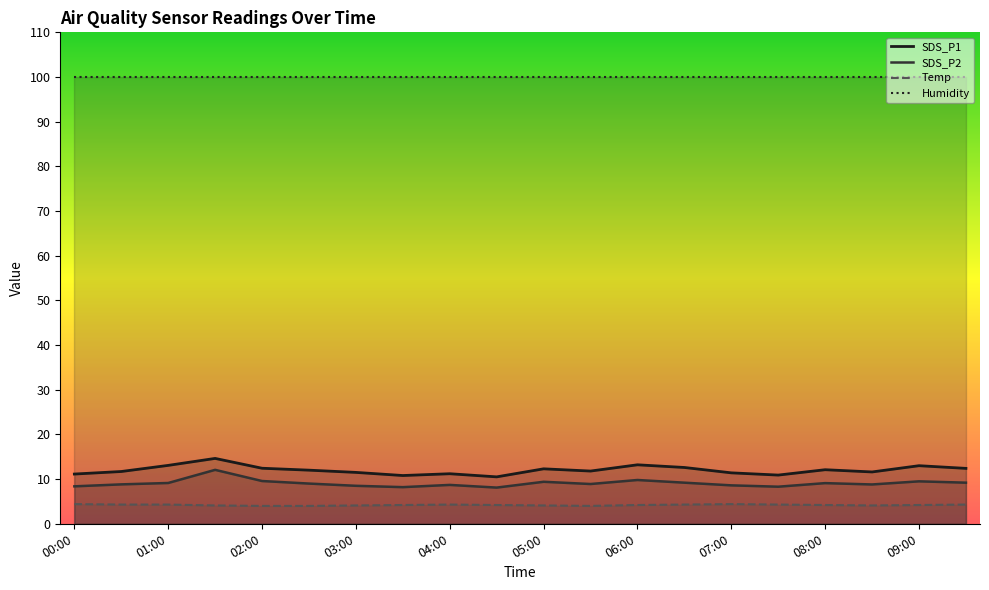

Which category has the lowest value in the Temp series?

02:00